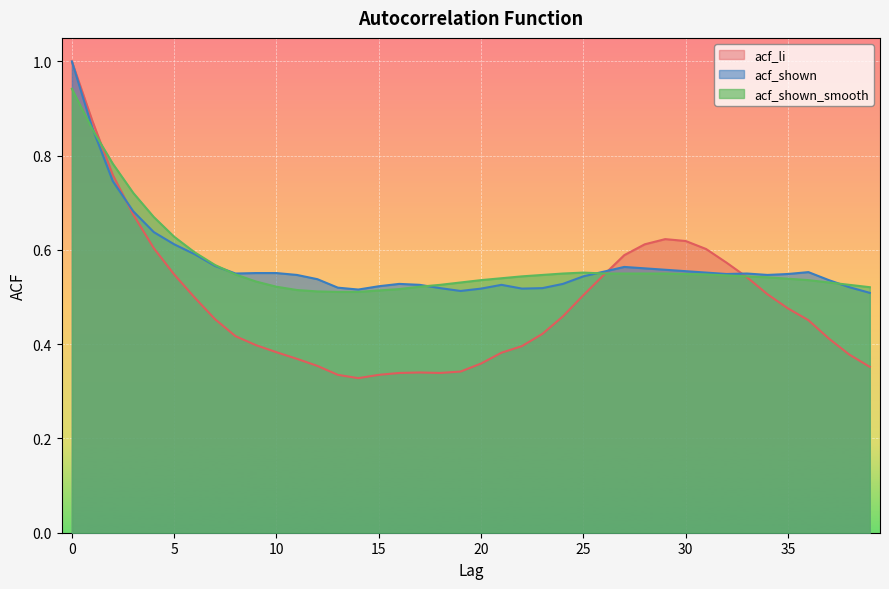

At how many categories does at least one series exceed 0?

40